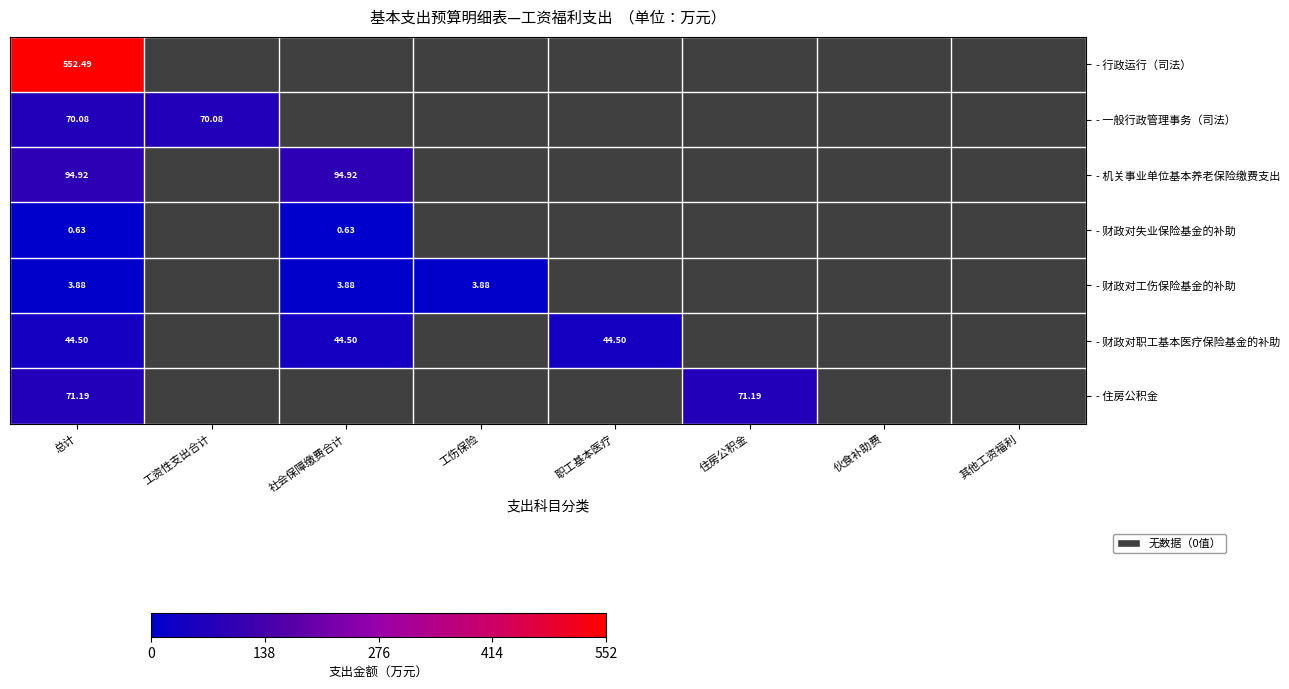

How many positive values does the - 一般行政管理事务（司法） series have?

2